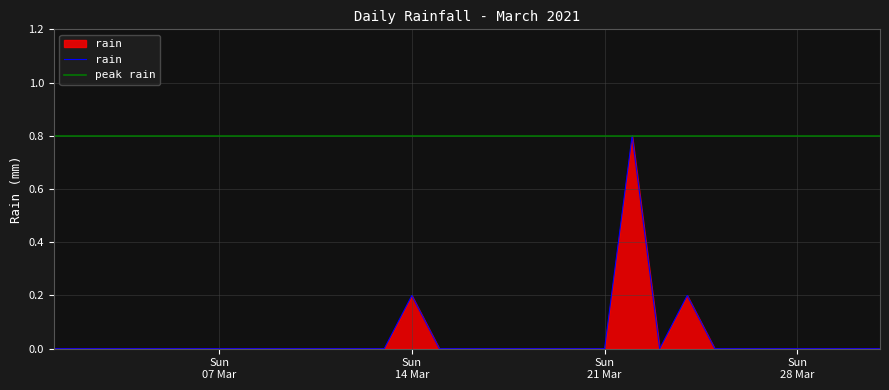

List the labels in order of value, smallest first.

2021-03-01, 2021-03-02, 2021-03-03, 2021-03-04, 2021-03-05, 2021-03-06, 2021-03-07, 2021-03-08, 2021-03-09, 2021-03-10, 2021-03-11, 2021-03-12, 2021-03-13, 2021-03-15, 2021-03-16, 2021-03-17, 2021-03-18, 2021-03-19, 2021-03-20, 2021-03-21, 2021-03-23, 2021-03-25, 2021-03-26, 2021-03-27, 2021-03-28, 2021-03-29, 2021-03-30, 2021-03-31, 2021-03-14, 2021-03-24, 2021-03-22